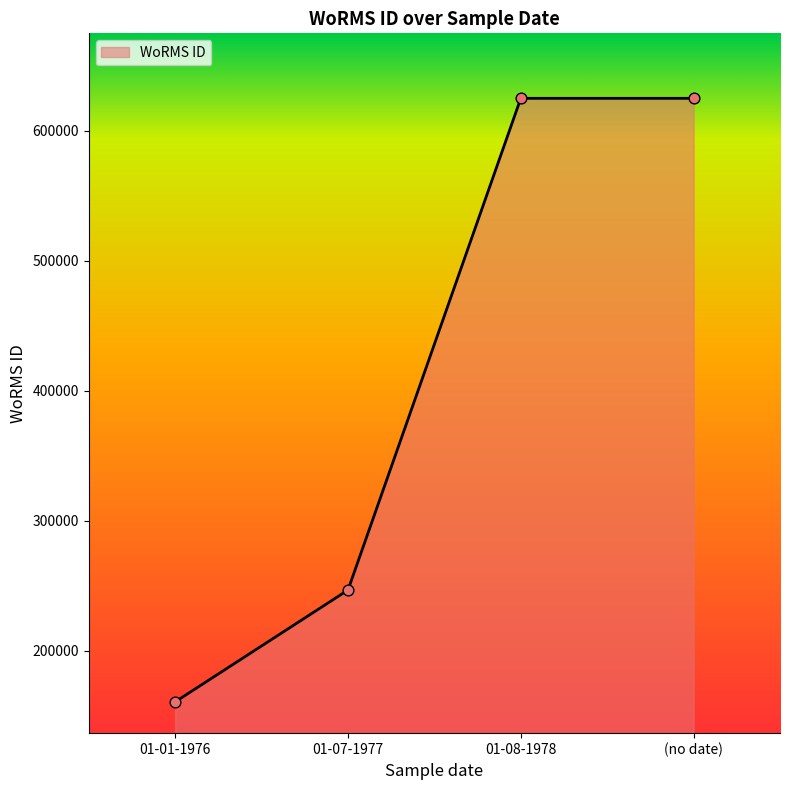

Approximately how many times larger is the value at 01-07-1977 compared to (no date)?

0.4